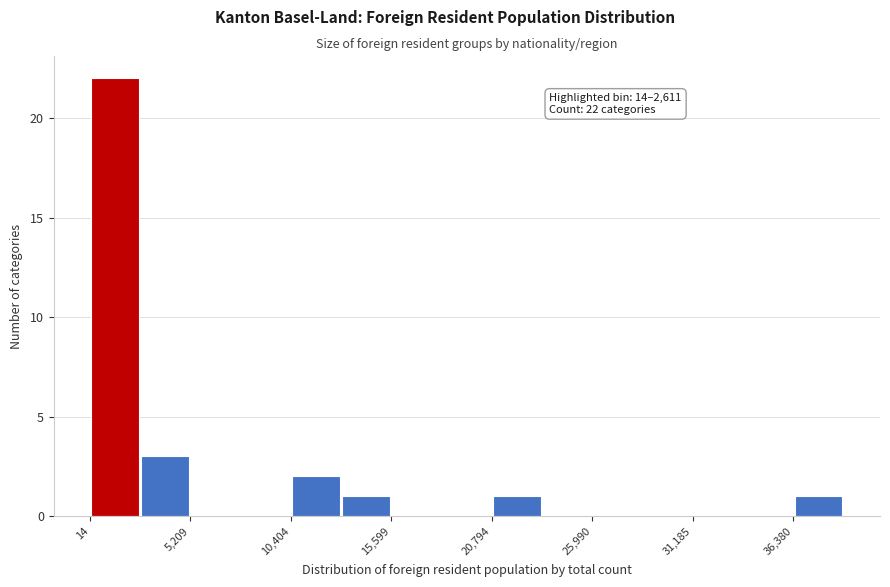

Around what value on the x-axis is the tallest bar? Give the approximate position of its centre, as read against the axis.

1000